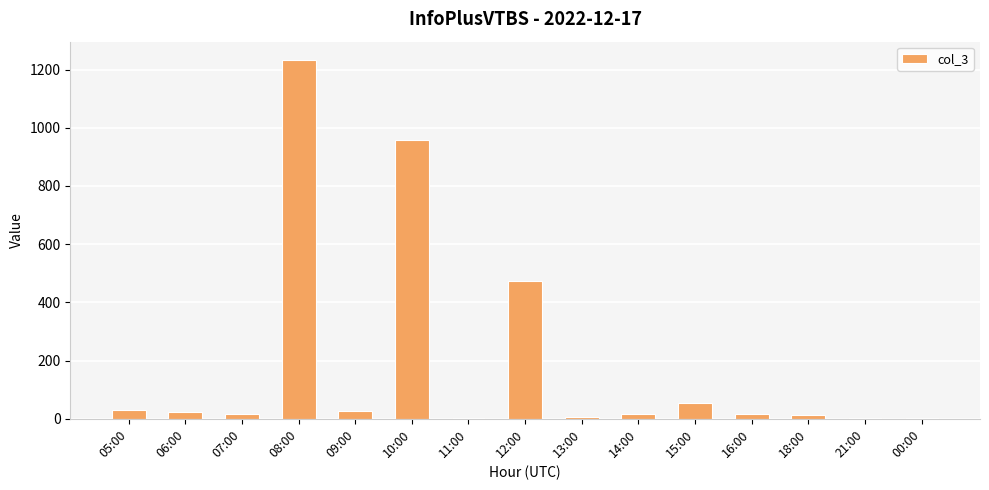

The value at 12:00 is 254. True or false?

False